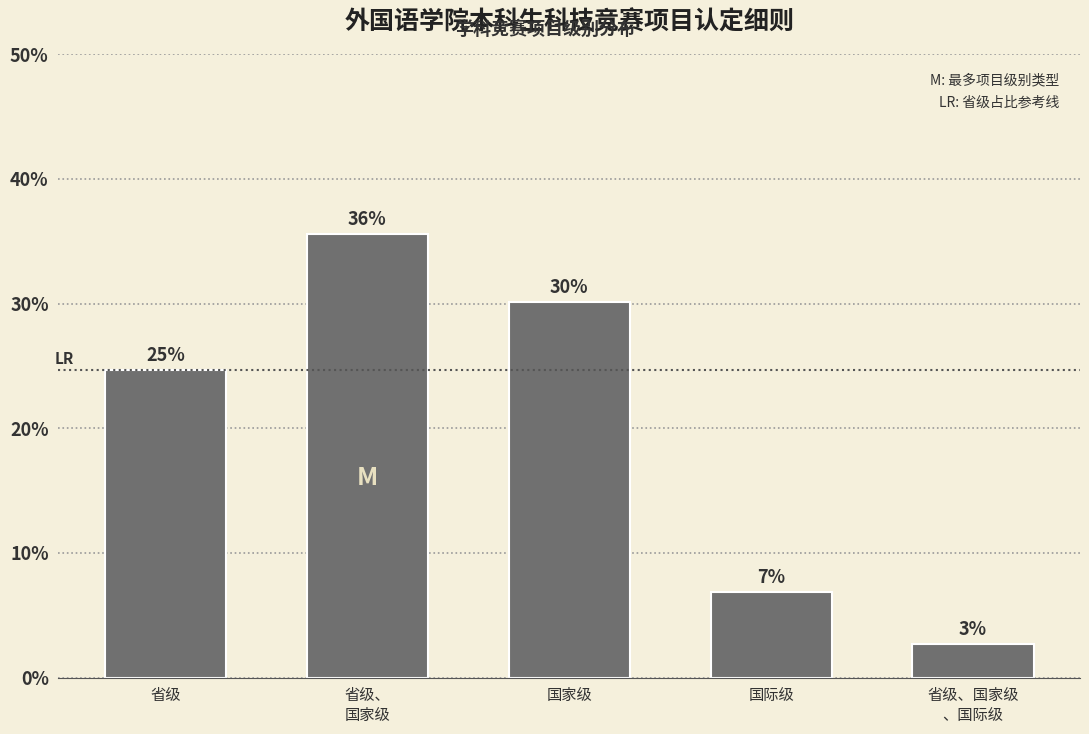

How many bars are there in total?

5